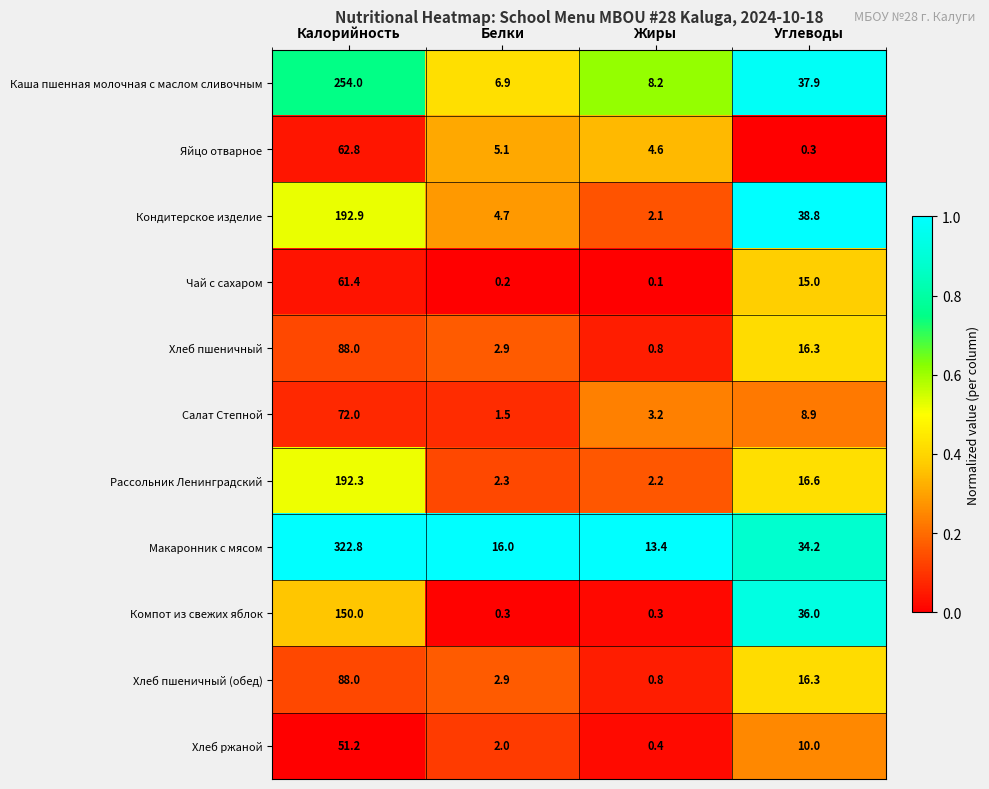

What is the minimum value for Рассольник Ленинградский?

2.2